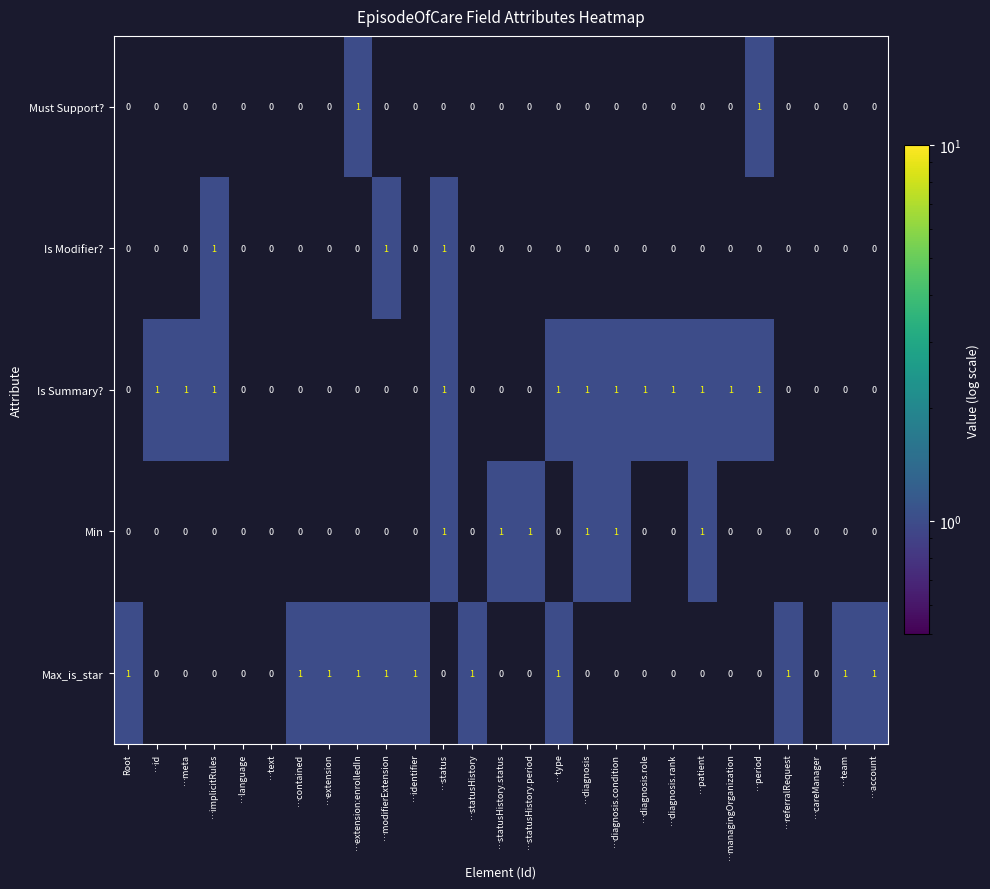

What is the total value across all series at …type?

2